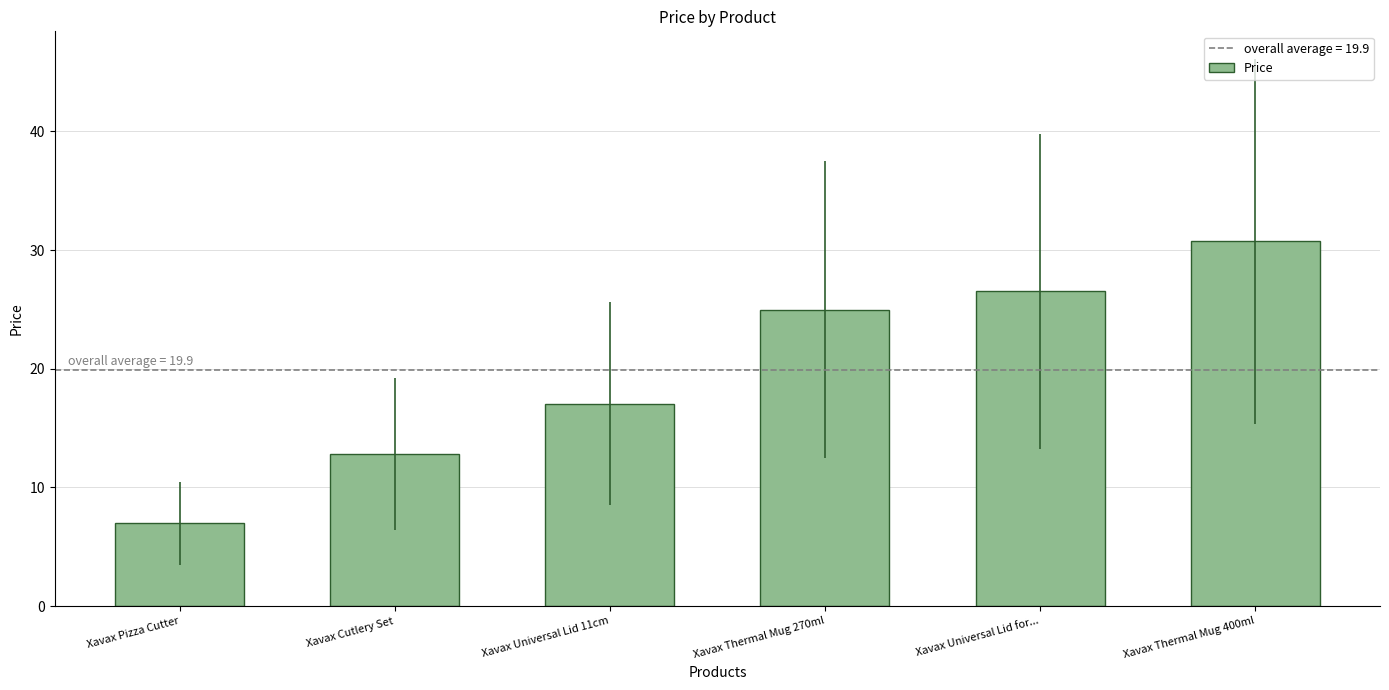

Between Xavax Universal Lid 11cm and Xavax Pizza Cutter, which is larger?

Xavax Universal Lid 11cm